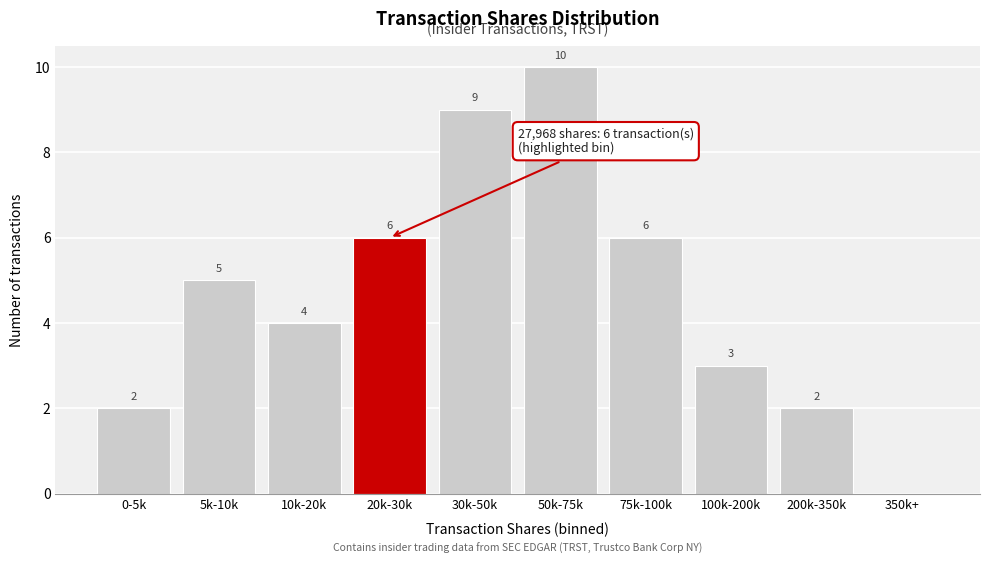

Reading left to right, transcribe all the data shown in this chart.

0-5k=2	5k-10k=5	10k-20k=4	20k-30k=6	30k-50k=9	50k-75k=10	75k-100k=6	100k-200k=3	200k-350k=2	350k+=0